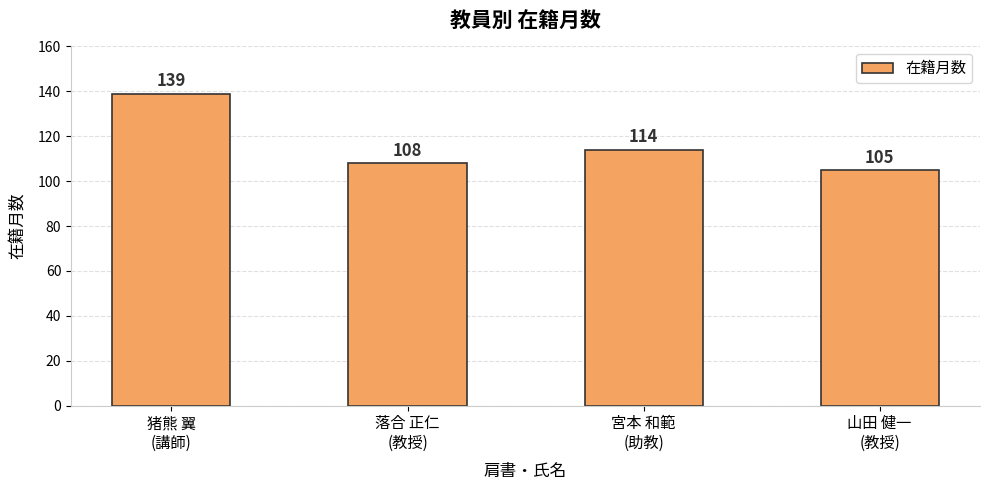

What is the value of the 4th bar from the left?

105